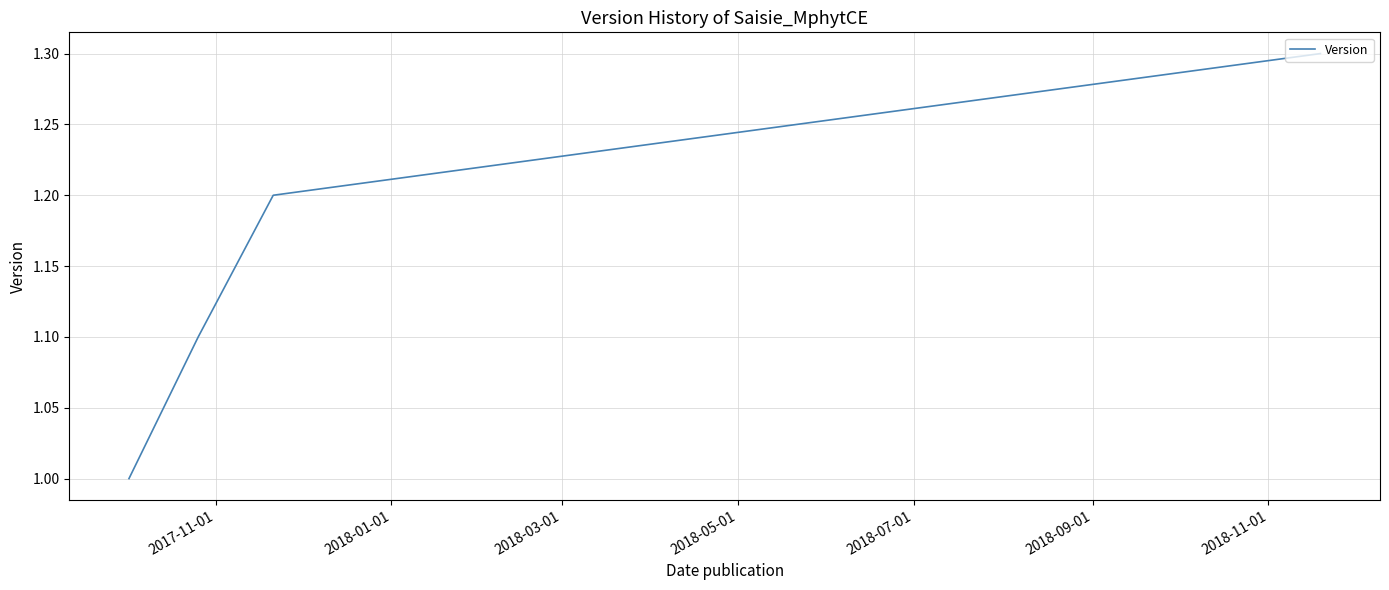

What is the difference between the maximum and minimum values?

0.3